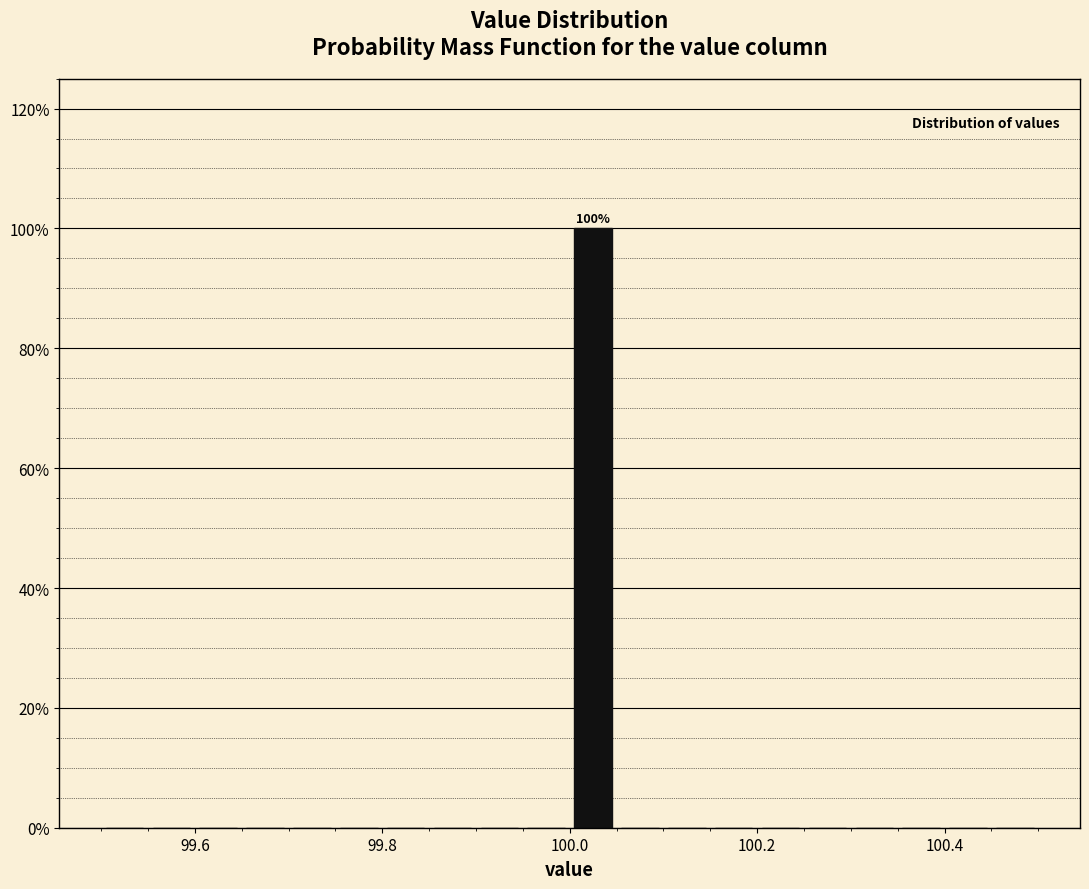

Read against the x-axis, roughly where is the centre of the tallest bar?

100.02